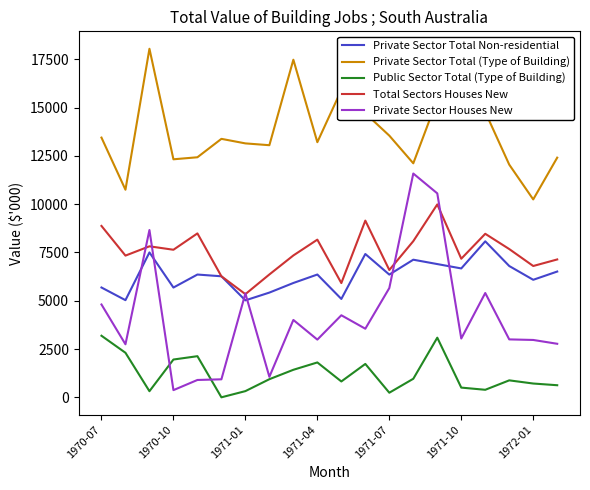

What is the highest value of the Private Sector Total (Type of Building) series?

18041